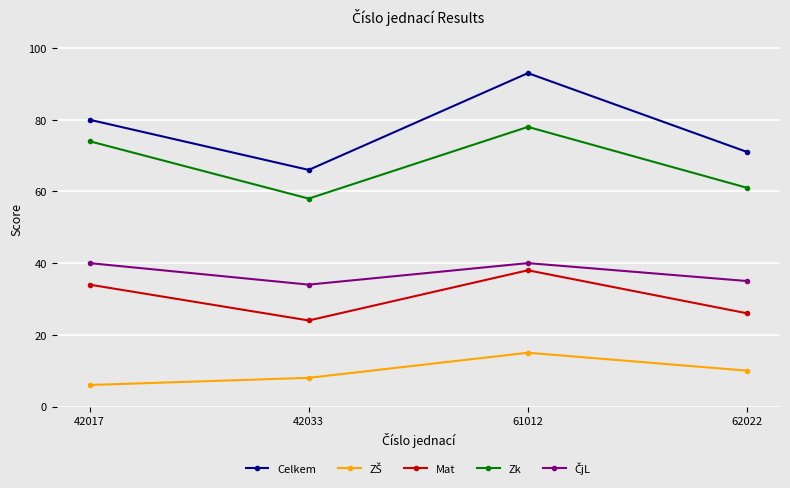

Which series has the largest range (max minus min)?

Celkem